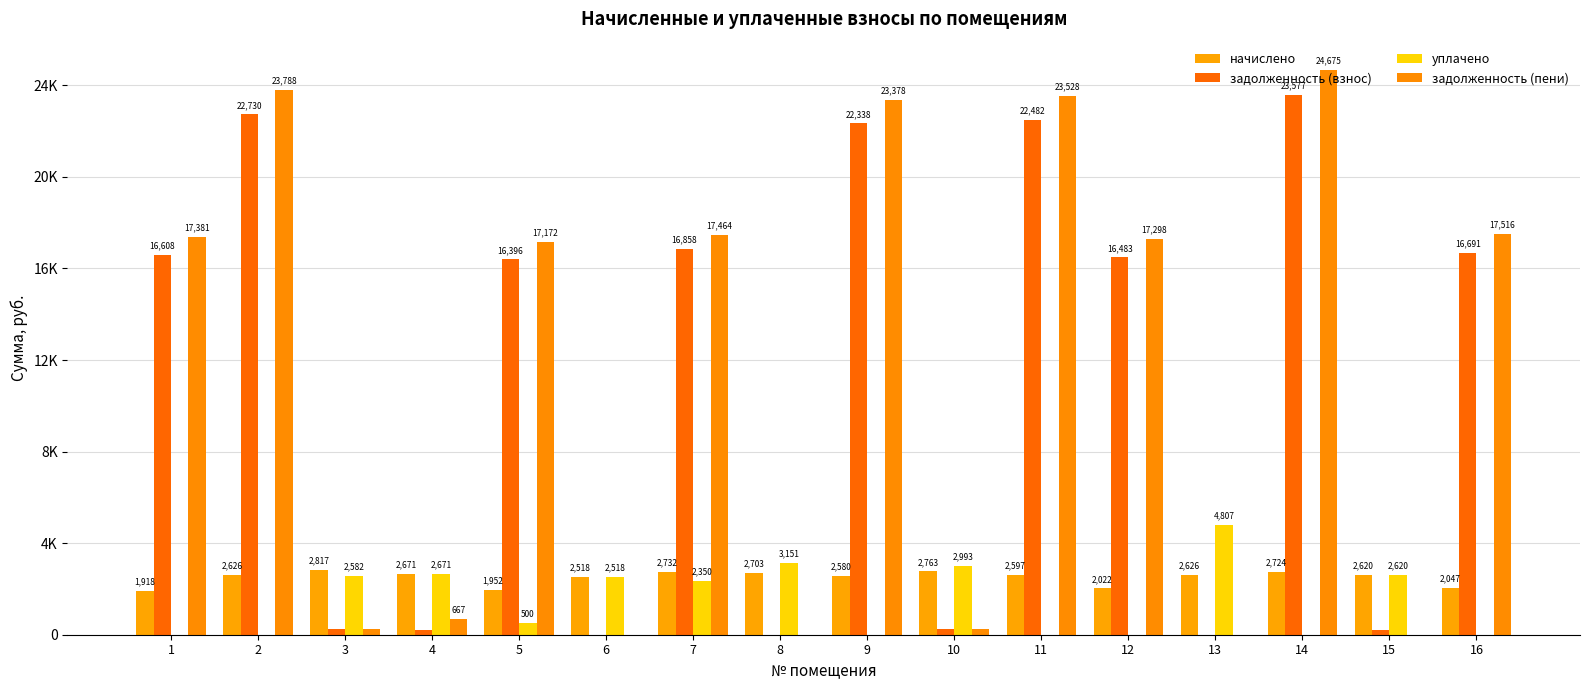

The уплачено series shows 935.8 at 7. True or false?

False